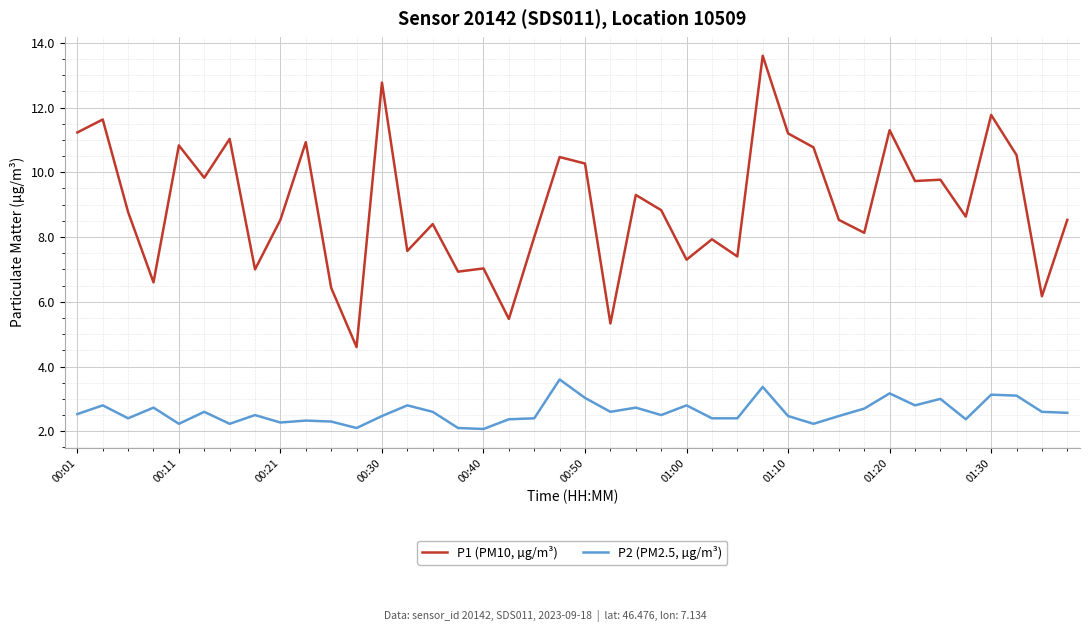

List the series in order of their overall mean, lowest first.

P2 (PM2.5, µg/m³), P1 (PM10, µg/m³)